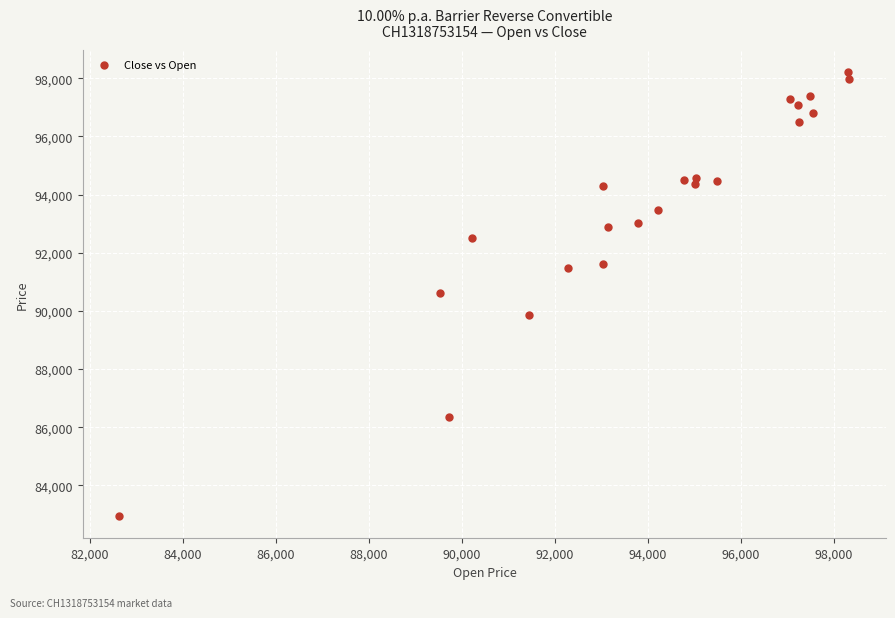

What is the range of Y values (max minus min)?

15250